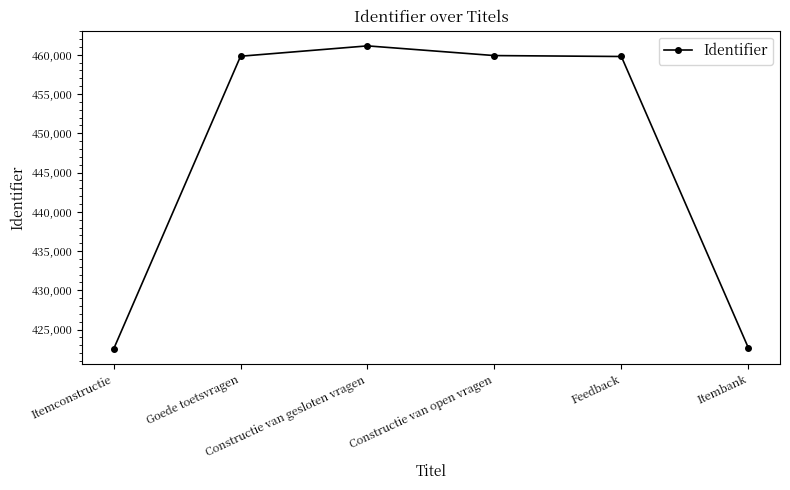

What is the value of the 6th point from the left?

422697